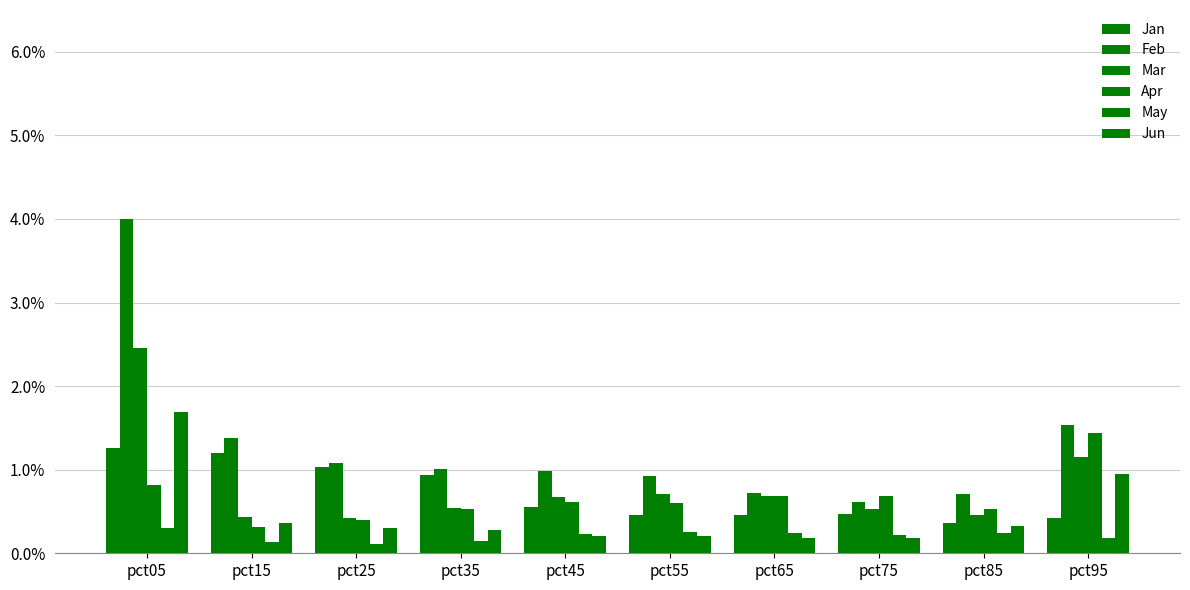

What is the value of the Jan bar at the 3rd from the left?

1.0